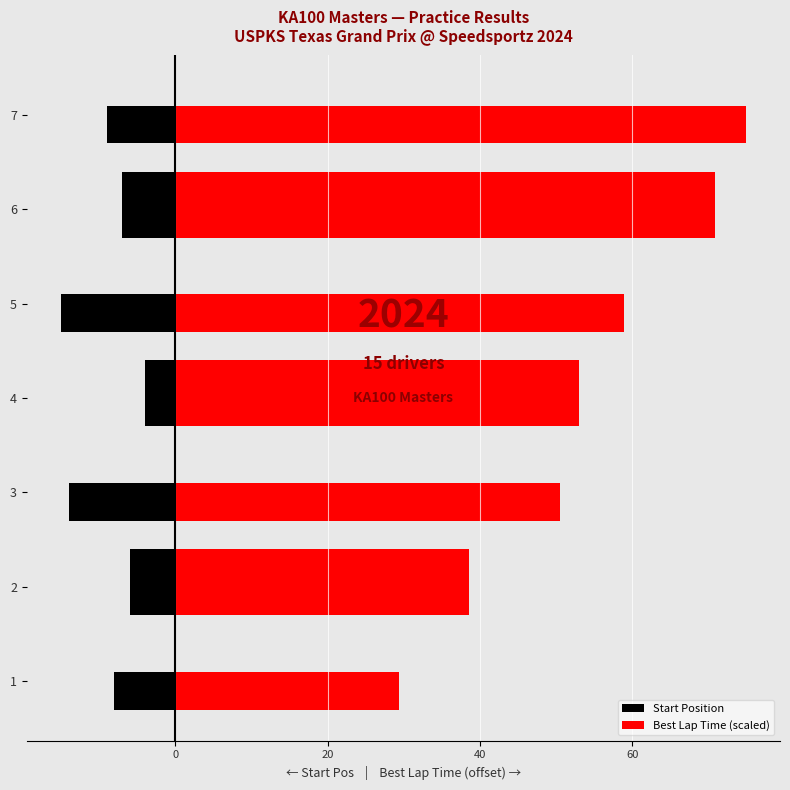

At 0, list the series in order from smallest to largest.

Start Position, Best Lap Time (scaled)